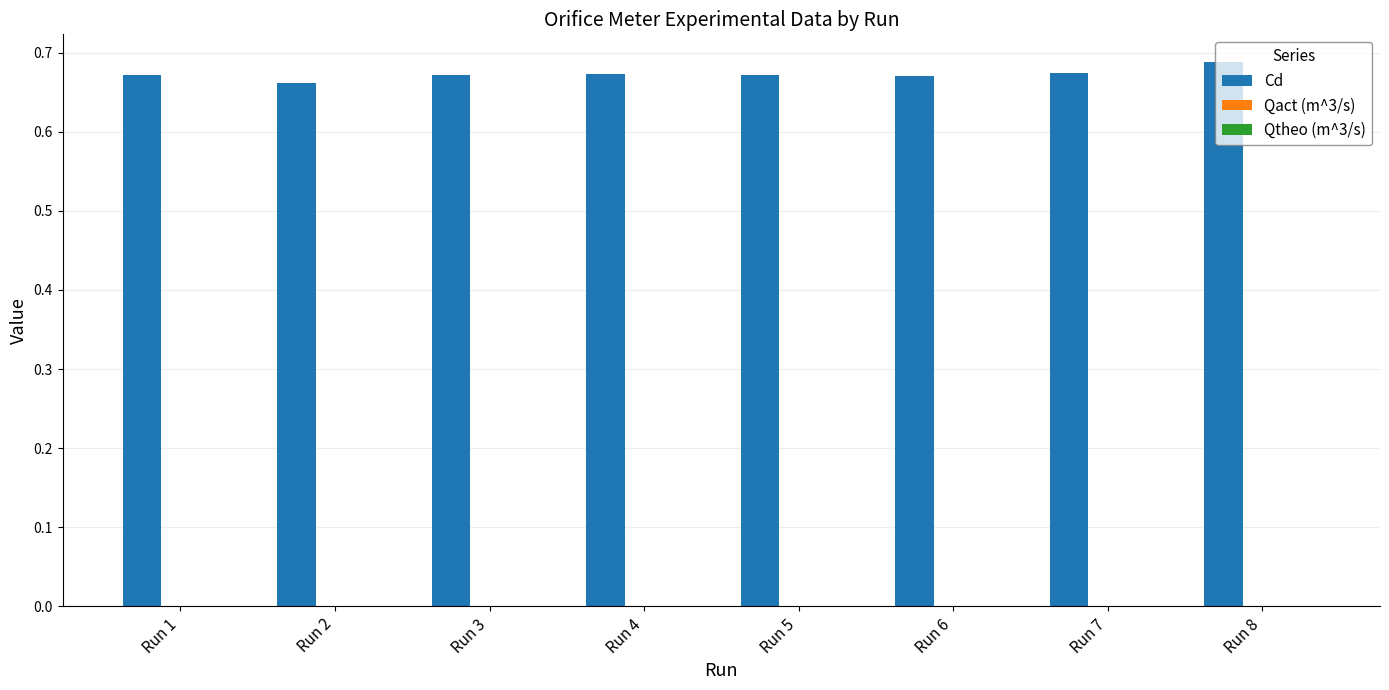

The value of Cd at Run 7 is 1.0. True or false?

False